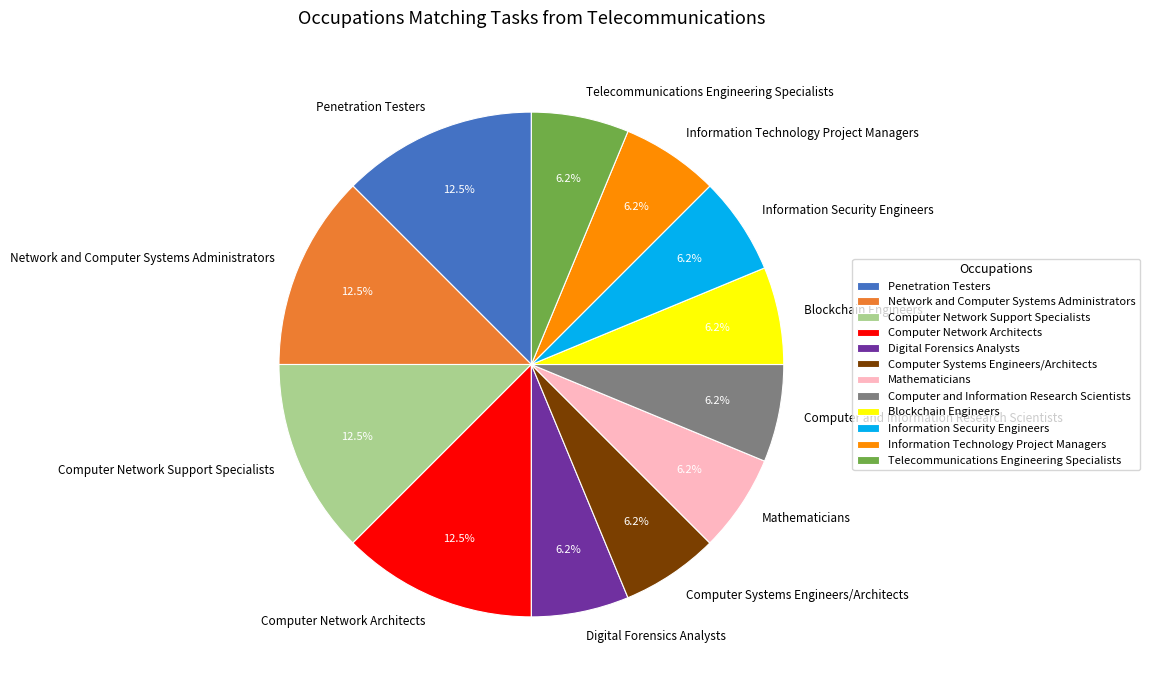

The Penetration Testers slice represents 5% of the pie. True or false?

False